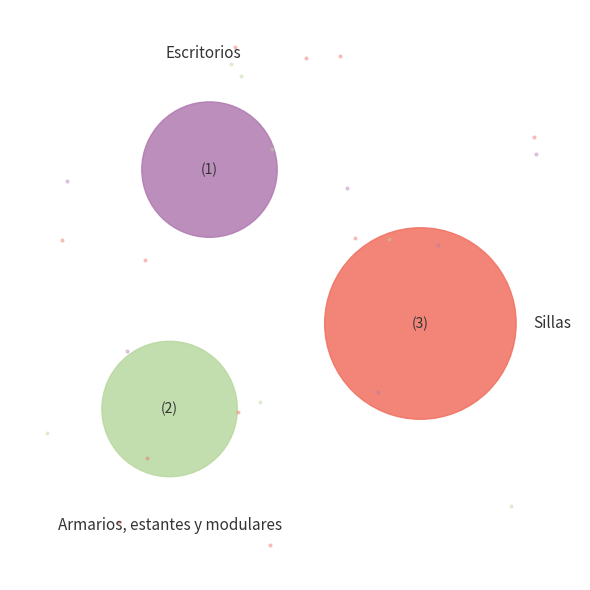

What is the largest slice in the pie chart?

Sillas